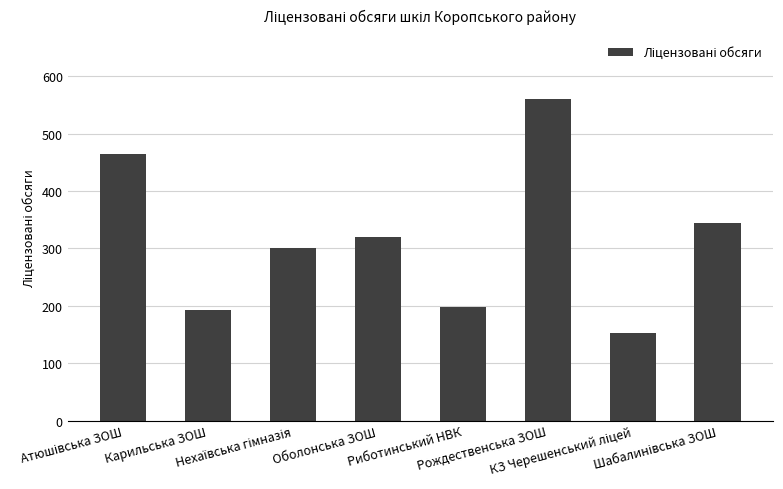

What is the sum of the values at Оболонська ЗОШ and Риботинський НВК?

518